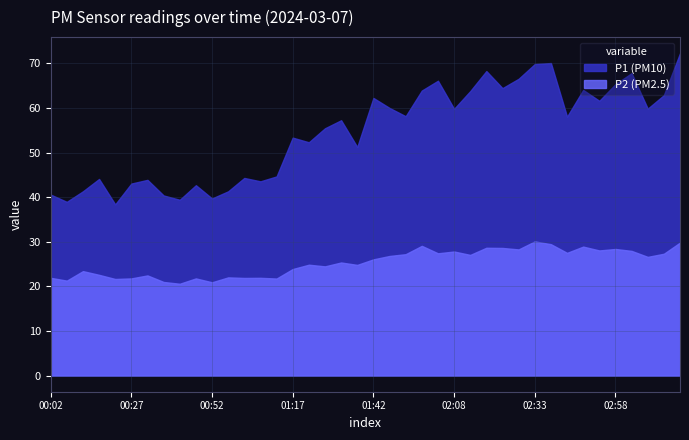

True or false: P1 and P2 intersect in this chart.

False